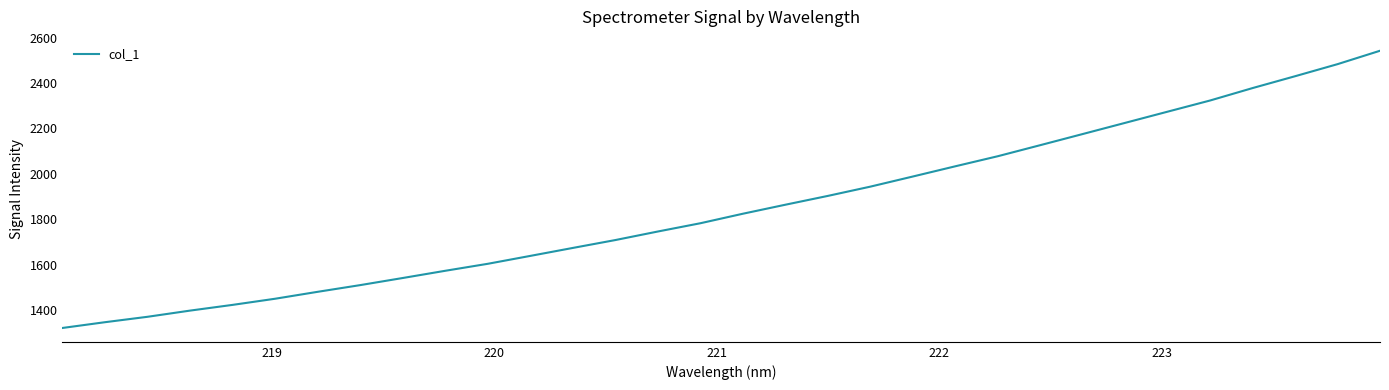

How many lines are shown in the chart?

1